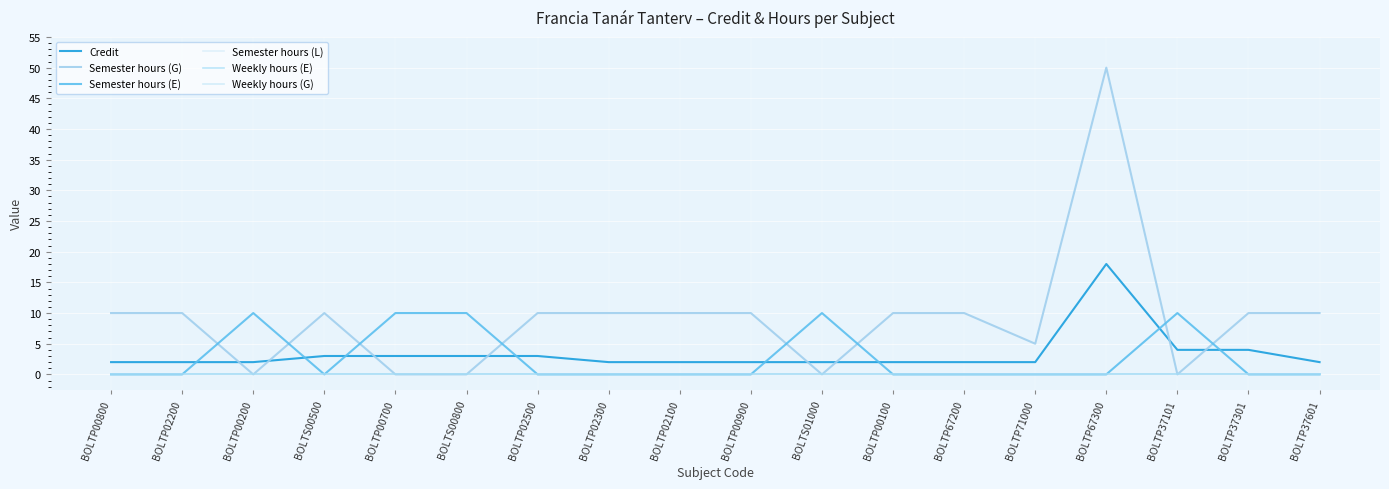

Reading left to right, what are all the values shown in this chart?

Credit: BOLTP00800=2	BOLTP02200=2	BOLTP00200=2	BOLTS00500=3	BOLTP00700=3	BOLTS00800=3	BOLTP02500=3	BOLTP02300=2	BOLTP02100=2	BOLTP00900=2	BOLTS01000=2	BOLTP00100=2	BOLTP67200=2	BOLTP71000=2	BOLTP67300=18	BOLTP37101=4	BOLTP37301=4	BOLTP37601=2
Semester hours (G): BOLTP00800=10	BOLTP02200=10	BOLTP00200=0	BOLTS00500=10	BOLTP00700=0	BOLTS00800=0	BOLTP02500=10	BOLTP02300=10	BOLTP02100=10	BOLTP00900=10	BOLTS01000=0	BOLTP00100=10	BOLTP67200=10	BOLTP71000=5	BOLTP67300=50	BOLTP37101=0	BOLTP37301=10	BOLTP37601=10
Semester hours (E): BOLTP00800=0	BOLTP02200=0	BOLTP00200=10	BOLTS00500=0	BOLTP00700=10	BOLTS00800=10	BOLTP02500=0	BOLTP02300=0	BOLTP02100=0	BOLTP00900=0	BOLTS01000=10	BOLTP00100=0	BOLTP67200=0	BOLTP71000=0	BOLTP67300=0	BOLTP37101=10	BOLTP37301=0	BOLTP37601=0
Semester hours (L): BOLTP00800=0	BOLTP02200=0	BOLTP00200=0	BOLTS00500=0	BOLTP00700=0	BOLTS00800=0	BOLTP02500=0	BOLTP02300=0	BOLTP02100=0	BOLTP00900=0	BOLTS01000=0	BOLTP00100=0	BOLTP67200=0	BOLTP71000=0	BOLTP67300=0	BOLTP37101=0	BOLTP37301=0	BOLTP37601=0
Weekly hours (E): BOLTP00800=0	BOLTP02200=0	BOLTP00200=0	BOLTS00500=0	BOLTP00700=0	BOLTS00800=0	BOLTP02500=0	BOLTP02300=0	BOLTP02100=0	BOLTP00900=0	BOLTS01000=0	BOLTP00100=0	BOLTP67200=0	BOLTP71000=0	BOLTP67300=0	BOLTP37101=0	BOLTP37301=0	BOLTP37601=0
Weekly hours (G): BOLTP00800=0	BOLTP02200=0	BOLTP00200=0	BOLTS00500=0	BOLTP00700=0	BOLTS00800=0	BOLTP02500=0	BOLTP02300=0	BOLTP02100=0	BOLTP00900=0	BOLTS01000=0	BOLTP00100=0	BOLTP67200=0	BOLTP71000=0	BOLTP67300=0	BOLTP37101=0	BOLTP37301=0	BOLTP37601=0